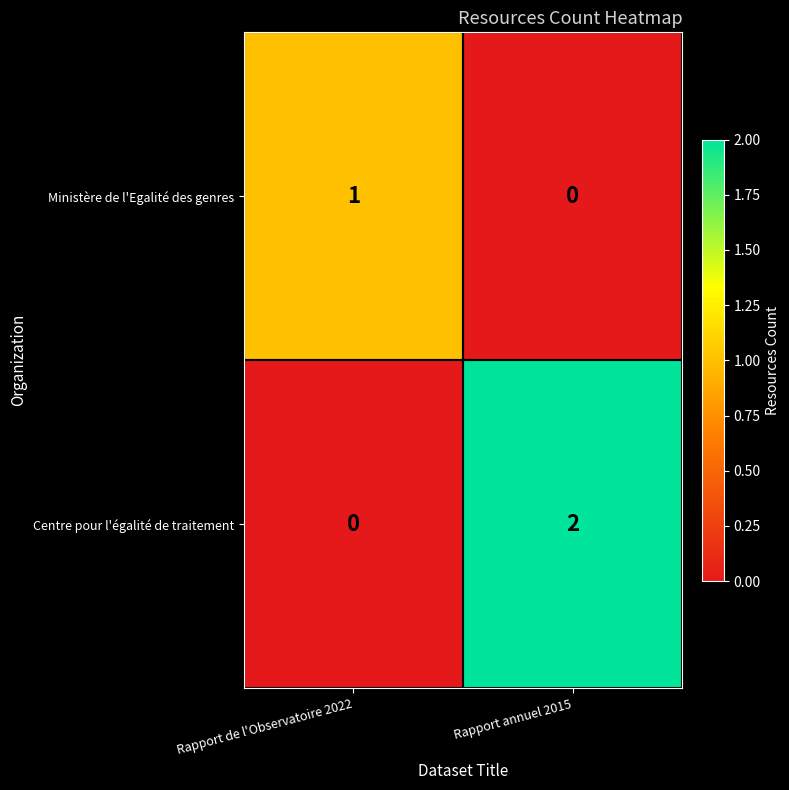

At which label is Centre pour l'égalité de traitement closest to 1?

Rapport de l'Observatoire 2022